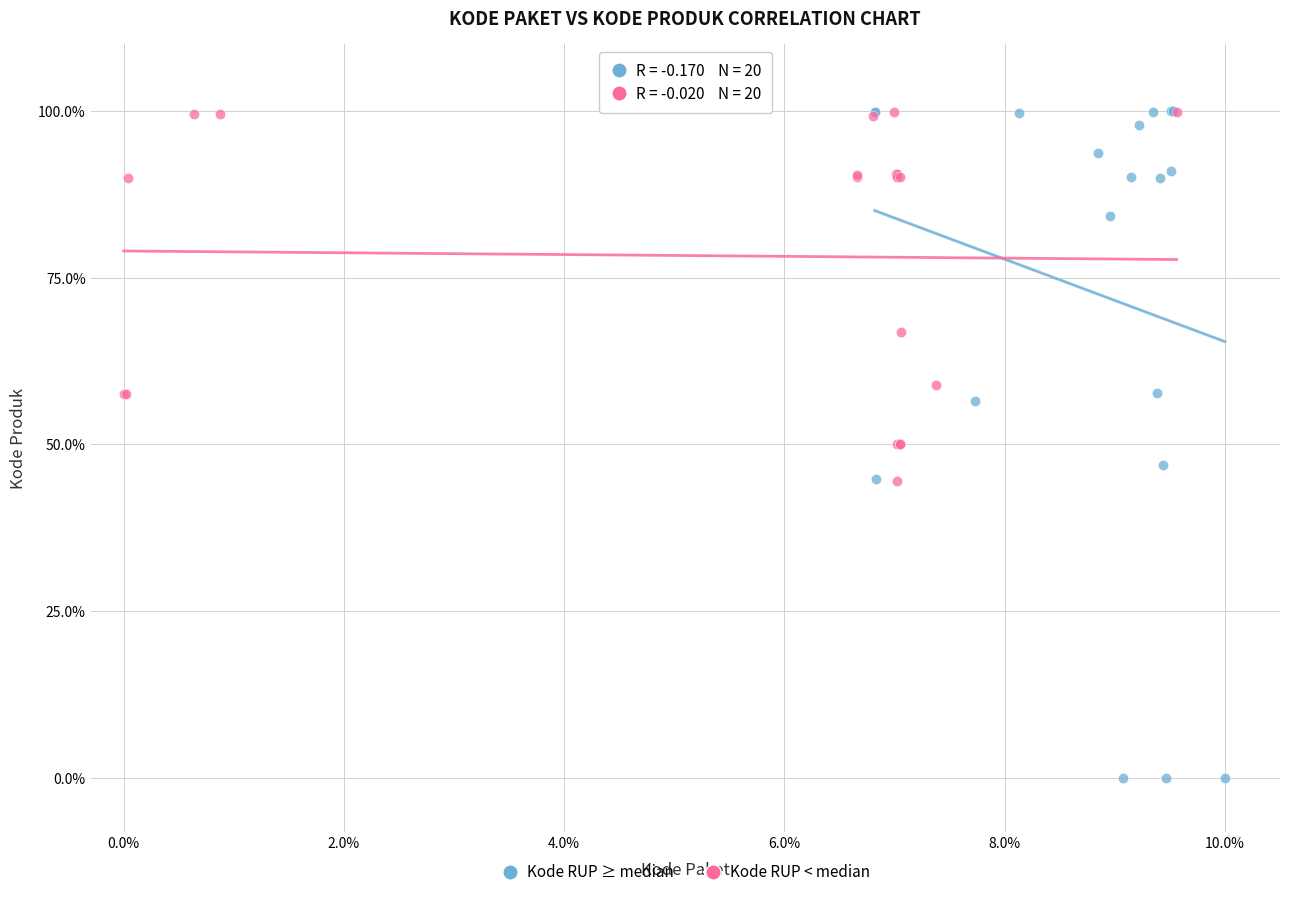

Which series contains the lowest Y value?

Kode RUP ≥ median